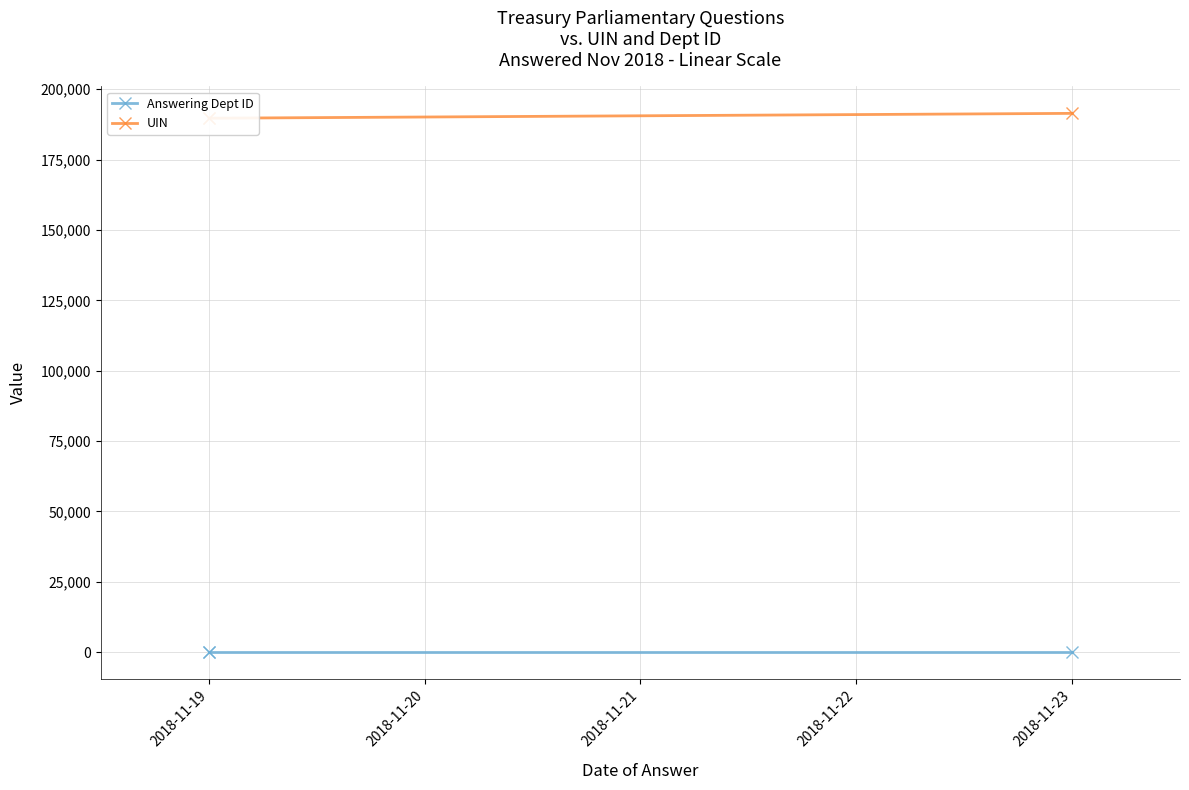

How many values in the UIN series are below 189707?

1